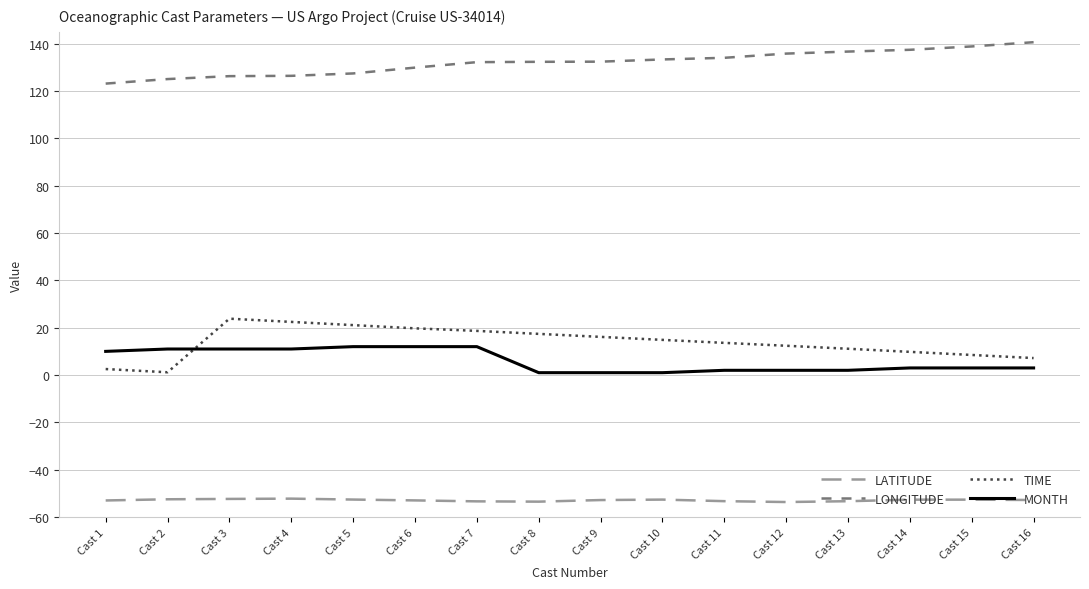

Where does the LONGITUDE series first go above 132?

Cast 7